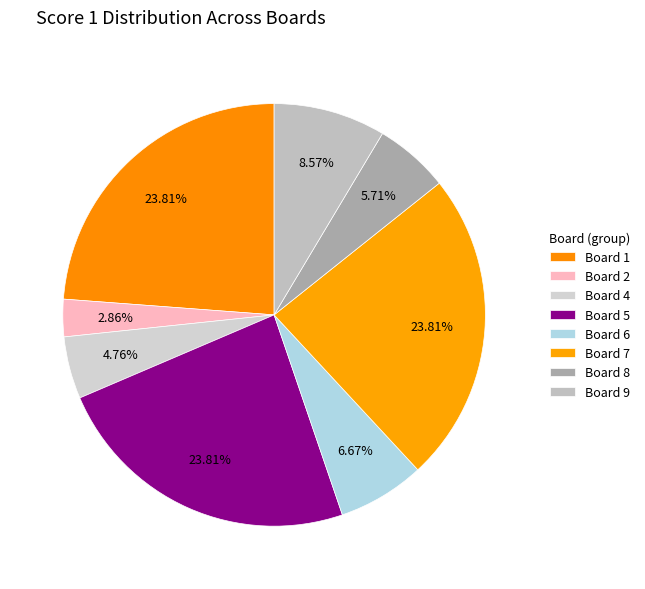

True or false: Board 4 accounts for 10% of the total.

False